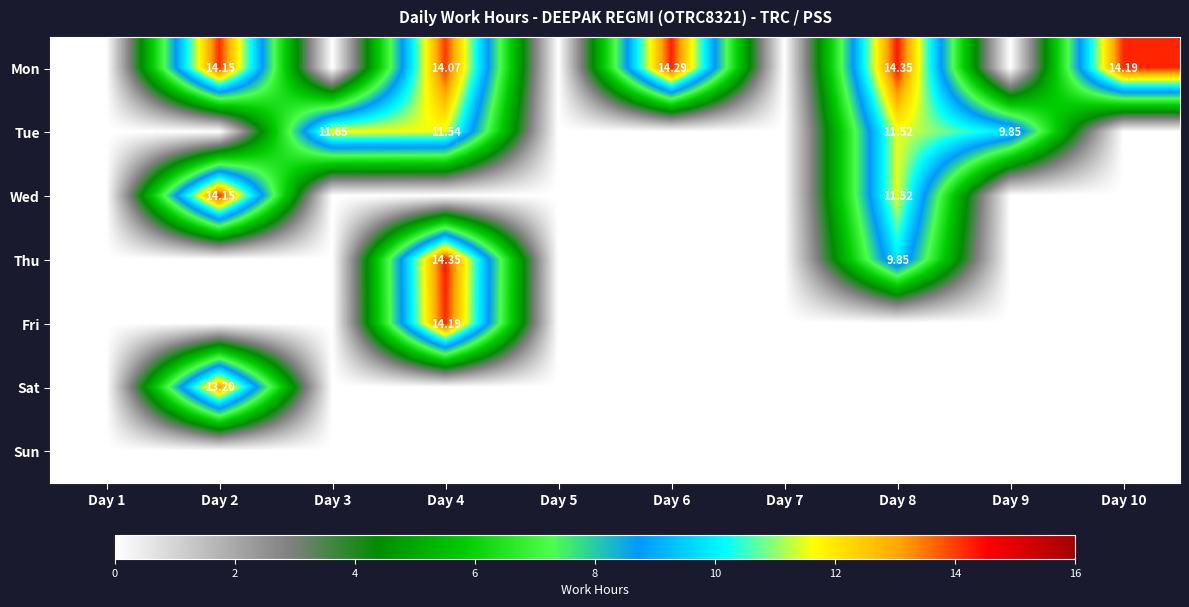

List the labels in order of Tue value, smallest first.

Day 1, Day 2, Day 5, Day 6, Day 7, Day 10, Day 9, Day 8, Day 4, Day 3